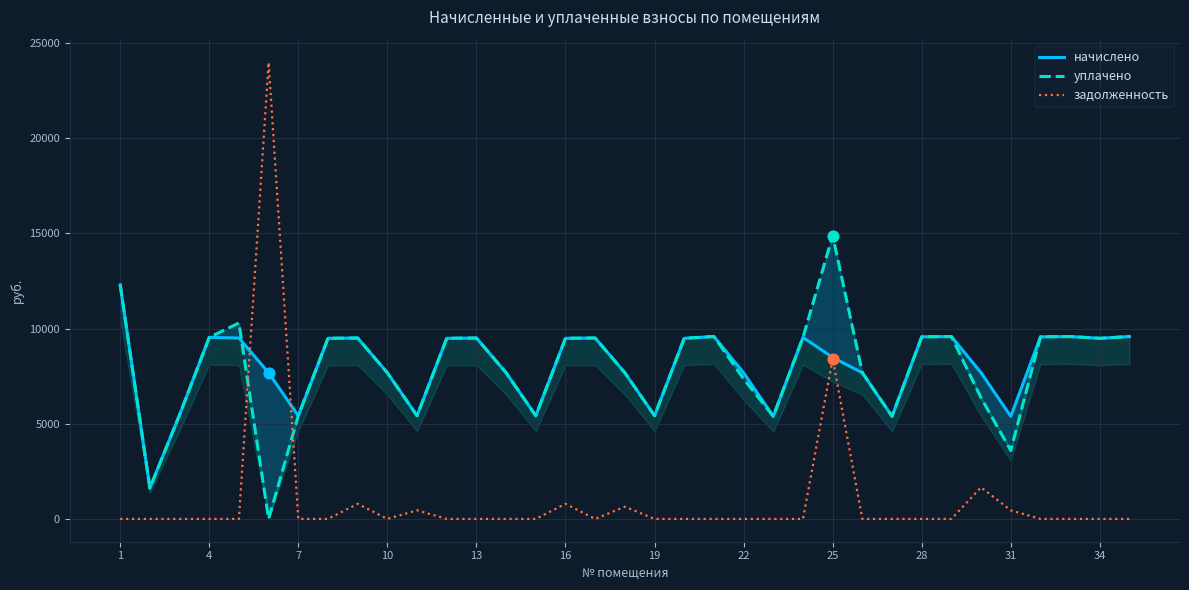

The value of задолженность at 28 is 13205.2. True or false?

False